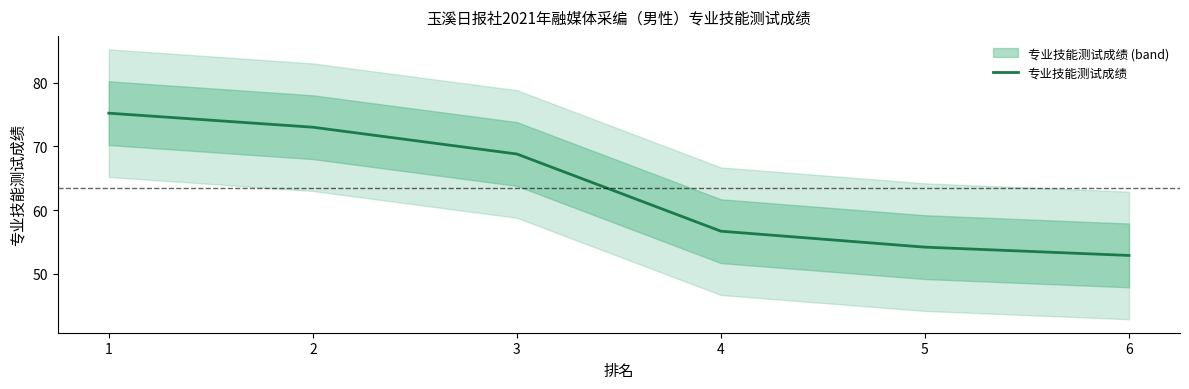

What is the greatest value displayed?

75.2